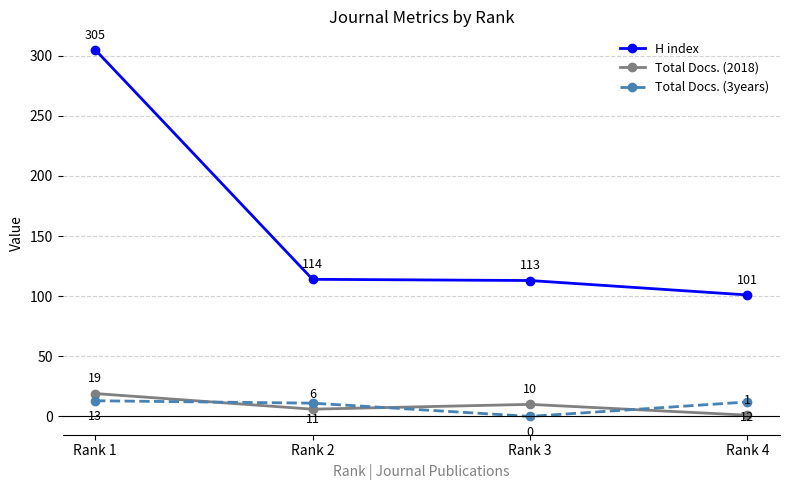

Reading left to right, extract all data points from this chart.

H index: Rank 1=305	Rank 2=114	Rank 3=113	Rank 4=101
Total Docs. (2018): Rank 1=19	Rank 2=6	Rank 3=10	Rank 4=1
Total Docs. (3years): Rank 1=13	Rank 2=11	Rank 3=0	Rank 4=12